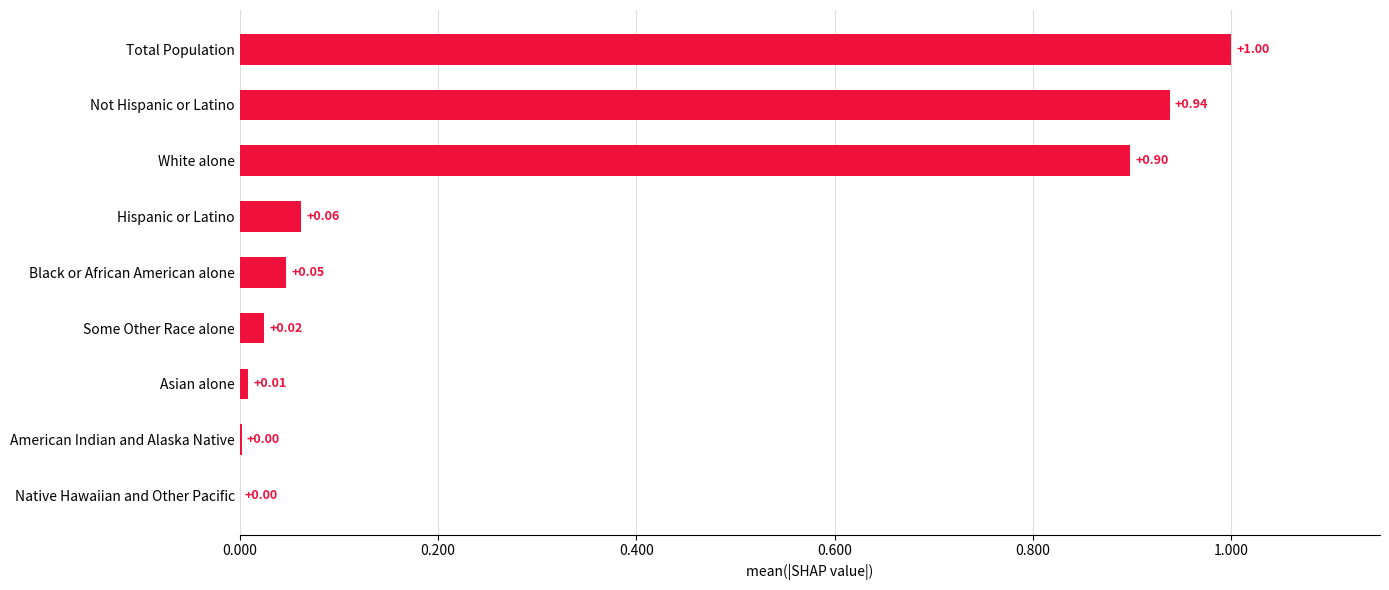

Which has a higher value, Black or African American alone or Some Other Race alone?

Black or African American alone